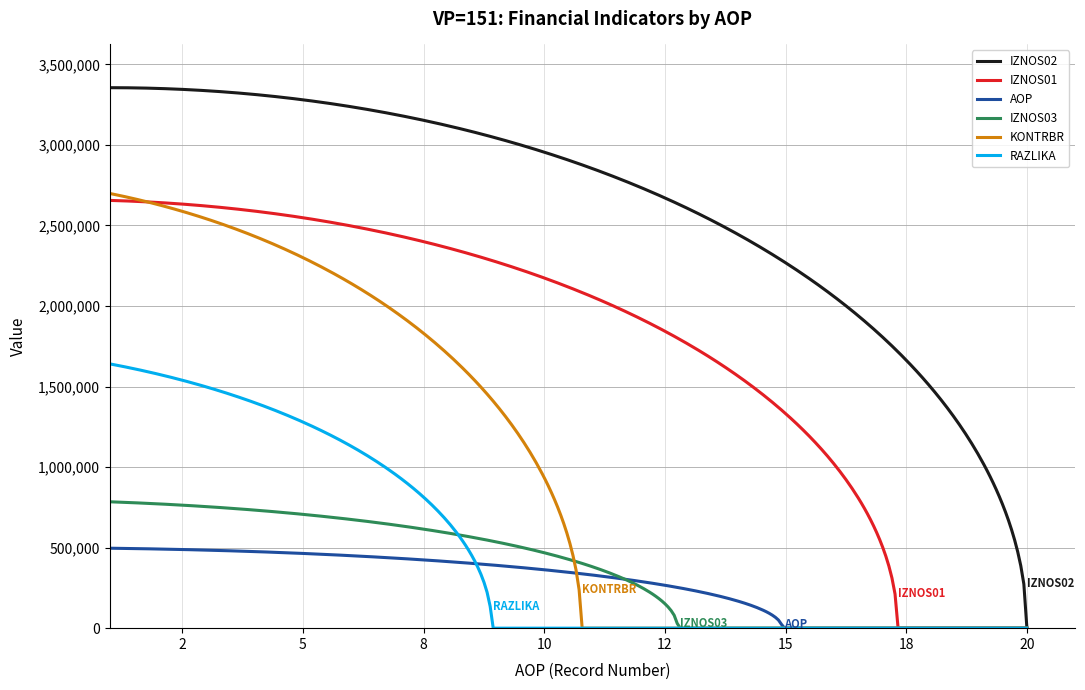

What is the greatest value displayed?

3355625.8